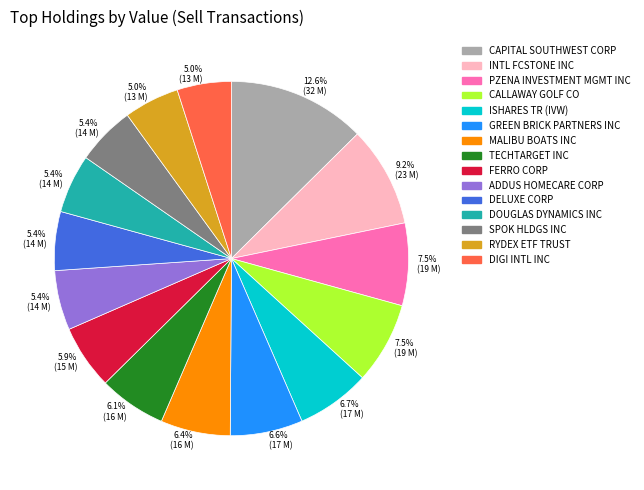

What is the largest slice in the pie chart?

CAPITAL SOUTHWEST CORP